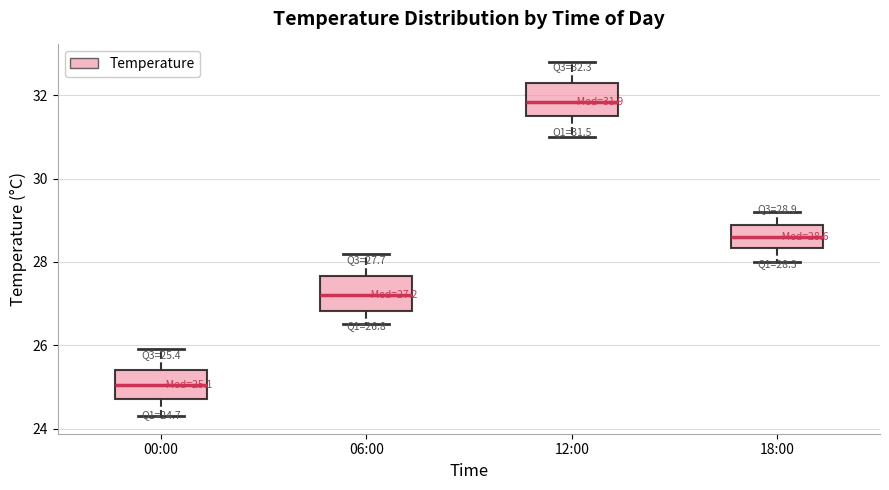

Which box's median line is the highest?

12:00